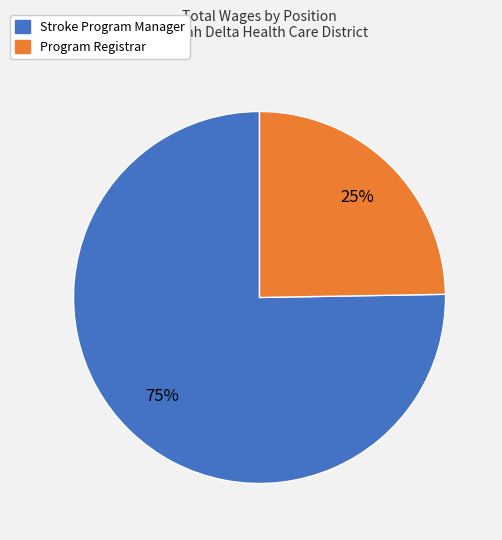

To the nearest percent, what is the average slice percentage?

50%